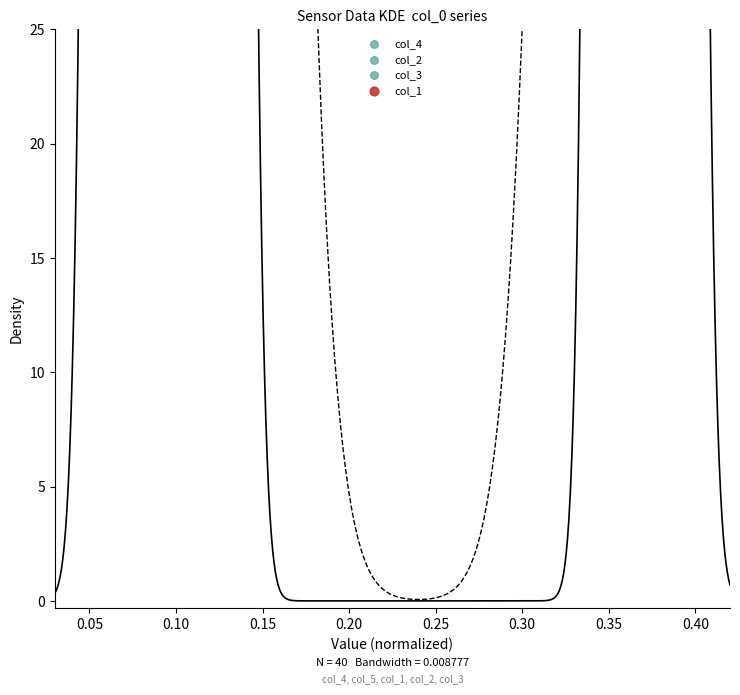

Which series has the widest spread of Y values?

col_4